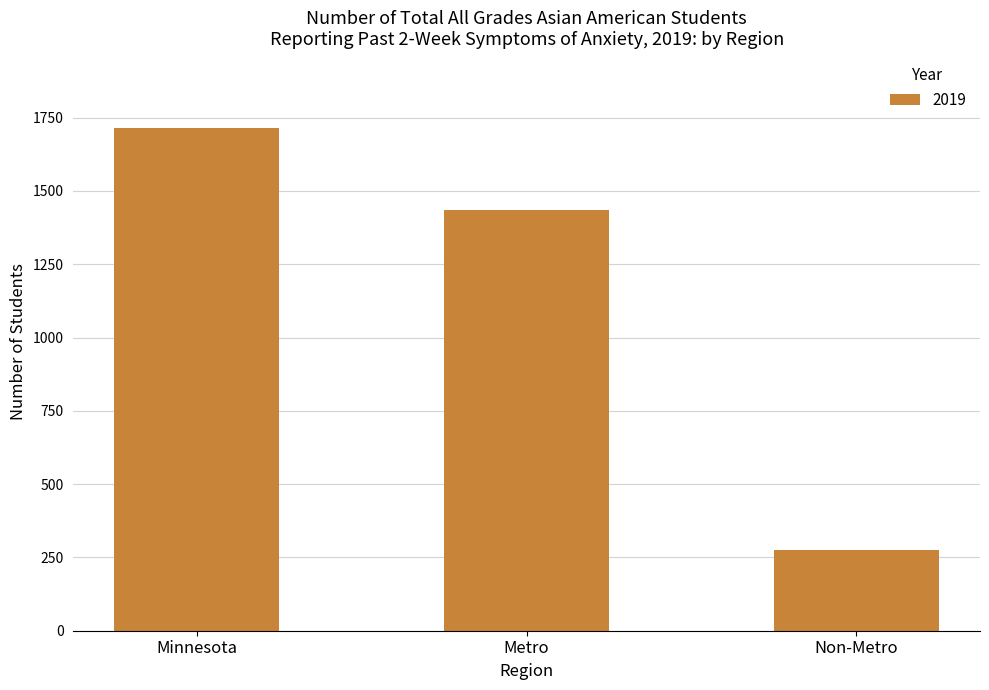

Reading left to right, what are all the values shown in this chart?

1713	1436	277